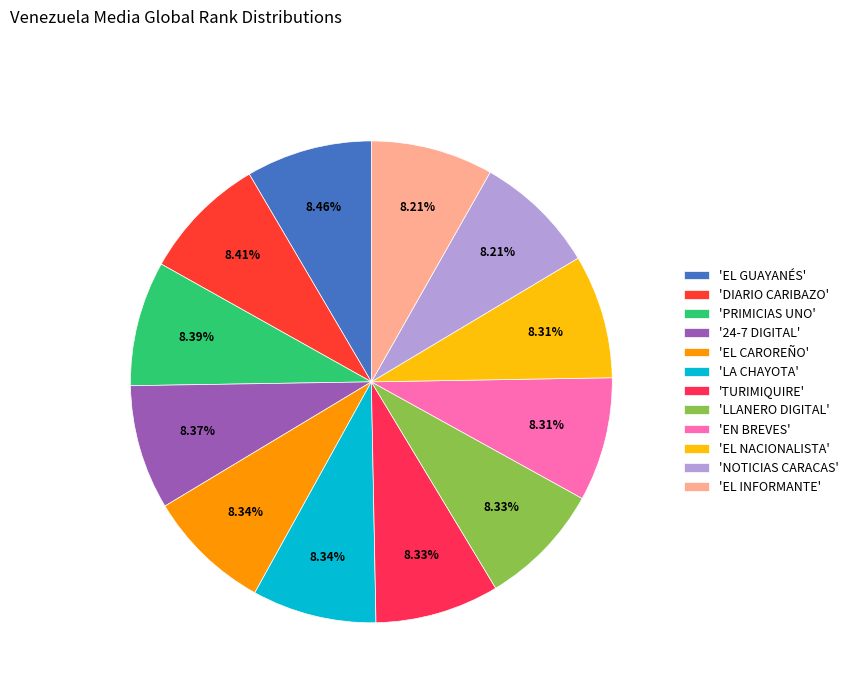

How many segments does this pie chart have?

12